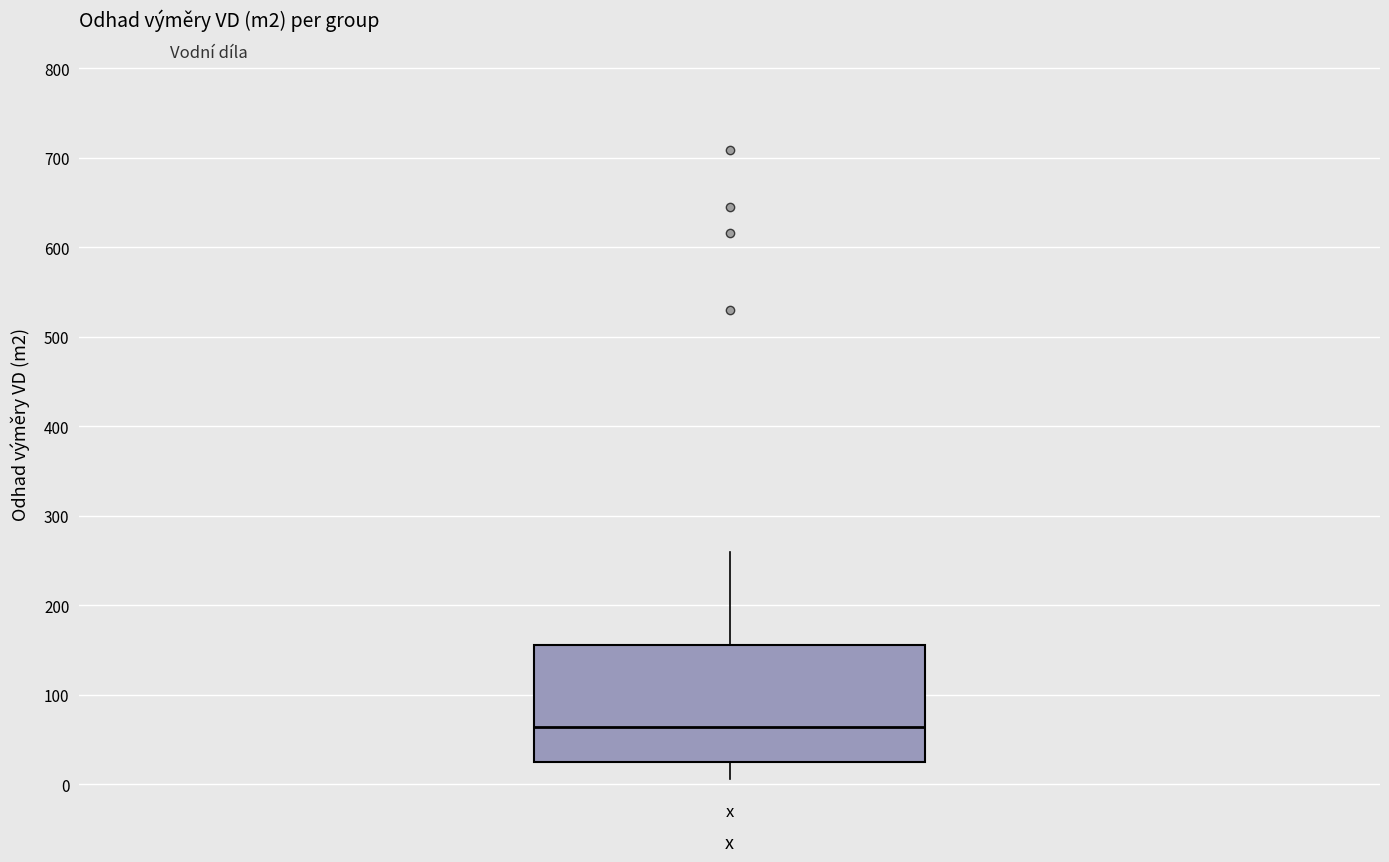

Transcribe this box plot: give where the median line is, the range the box spans, and where the two whiskers end, as read against the y-axis. The values are not printed on the chart, so give them approximately, as read against the axis.

median 60, box 30 to 160, whiskers 10 to 260